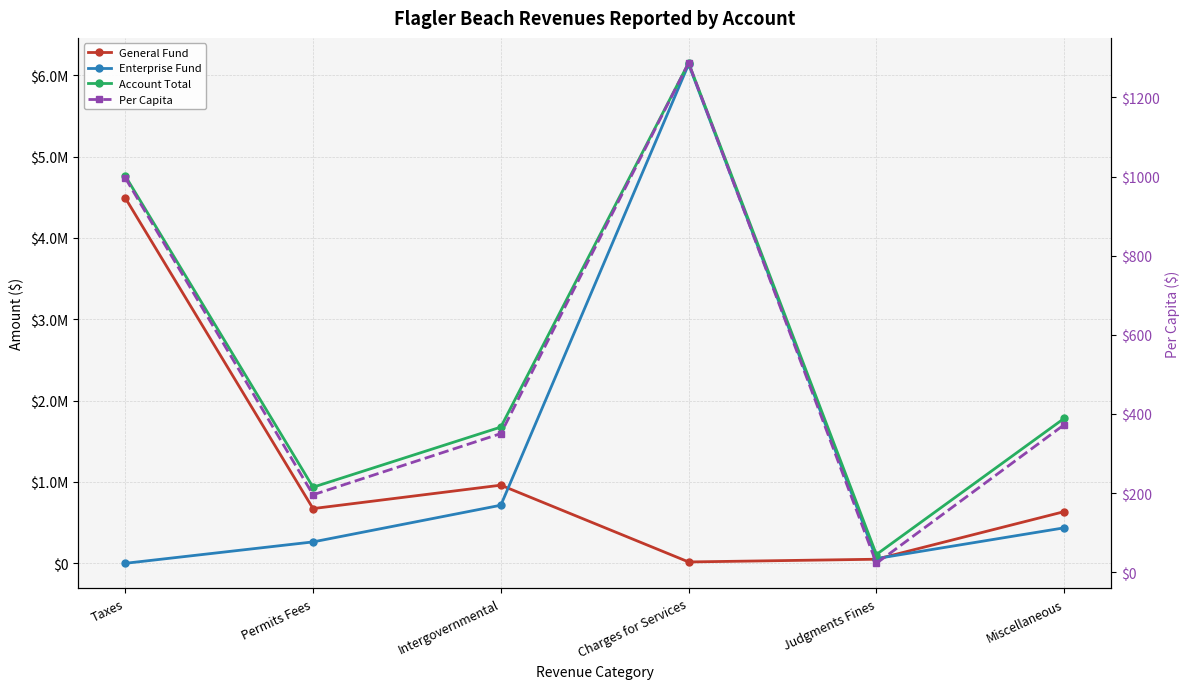

What is the sum of the General Fund values at Judgments Fines and Taxes?

4542125.0